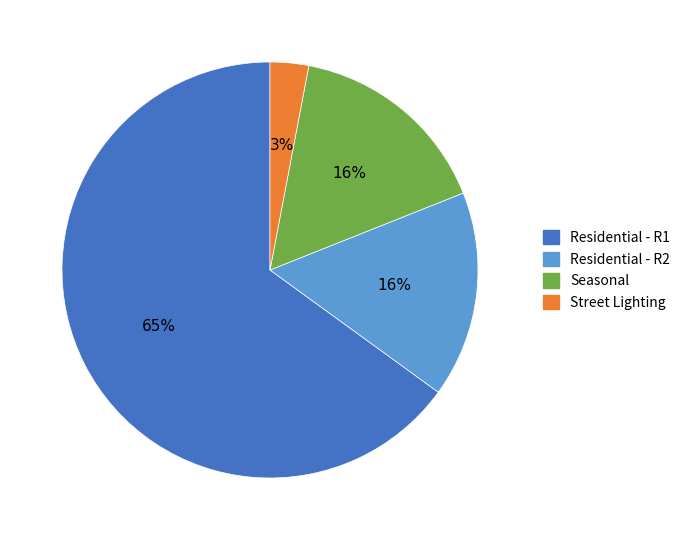

To the nearest percent, what portion does Seasonal represent?

16%